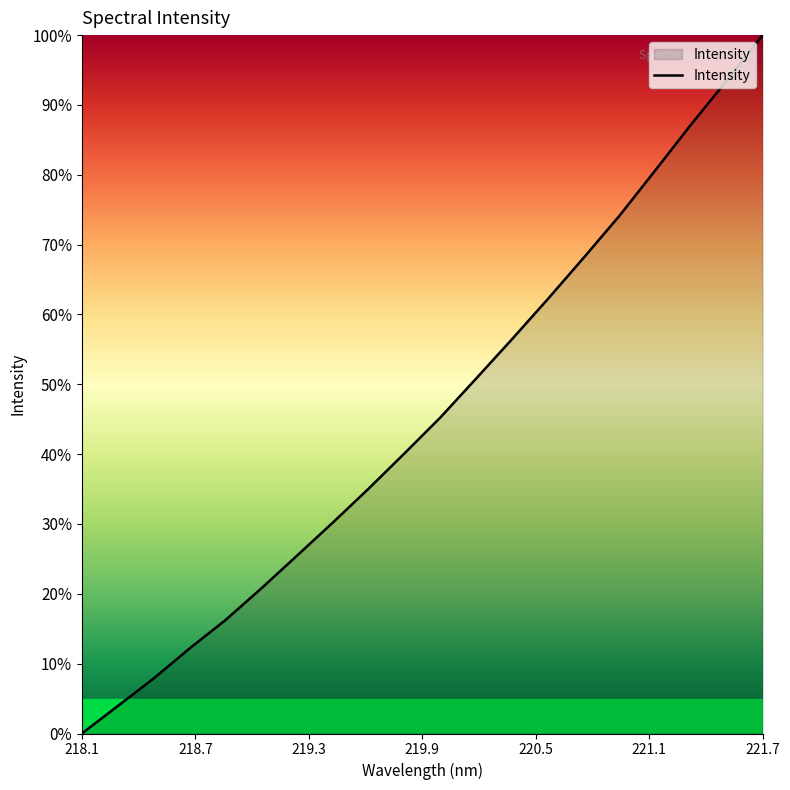

What is the difference between the maximum and minimum values?

100.0